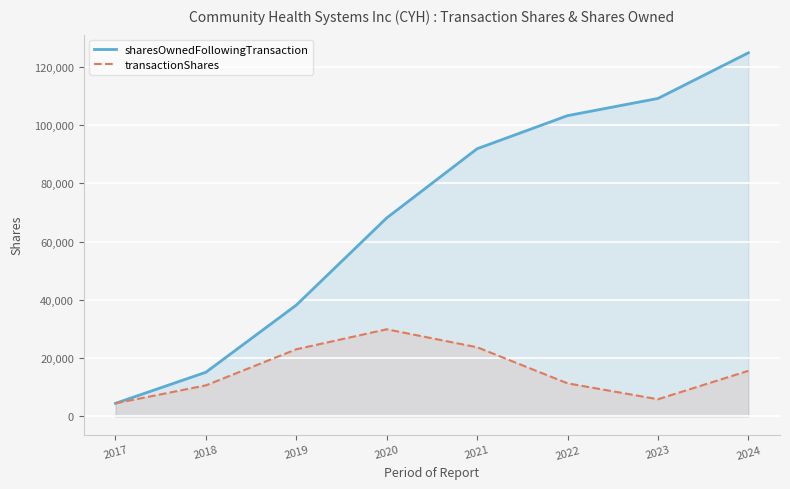

What are all the series names shown in the legend?

sharesOwnedFollowingTransaction, transactionShares